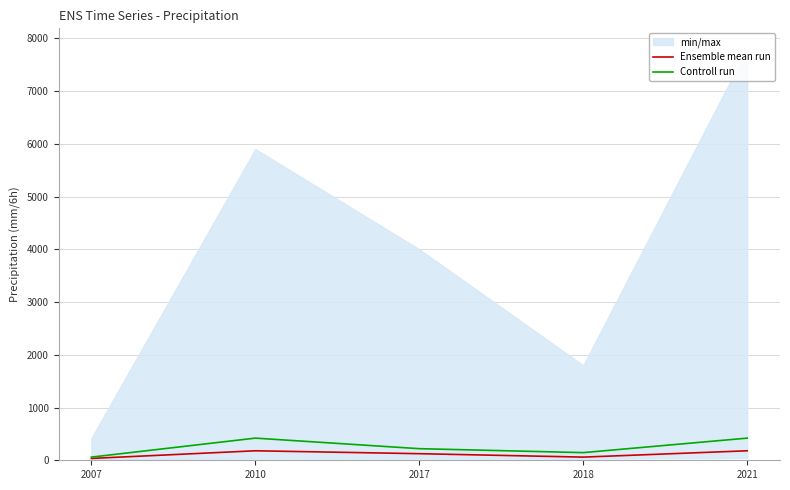

Where is the first local maximum for Ensemble mean run?

2010